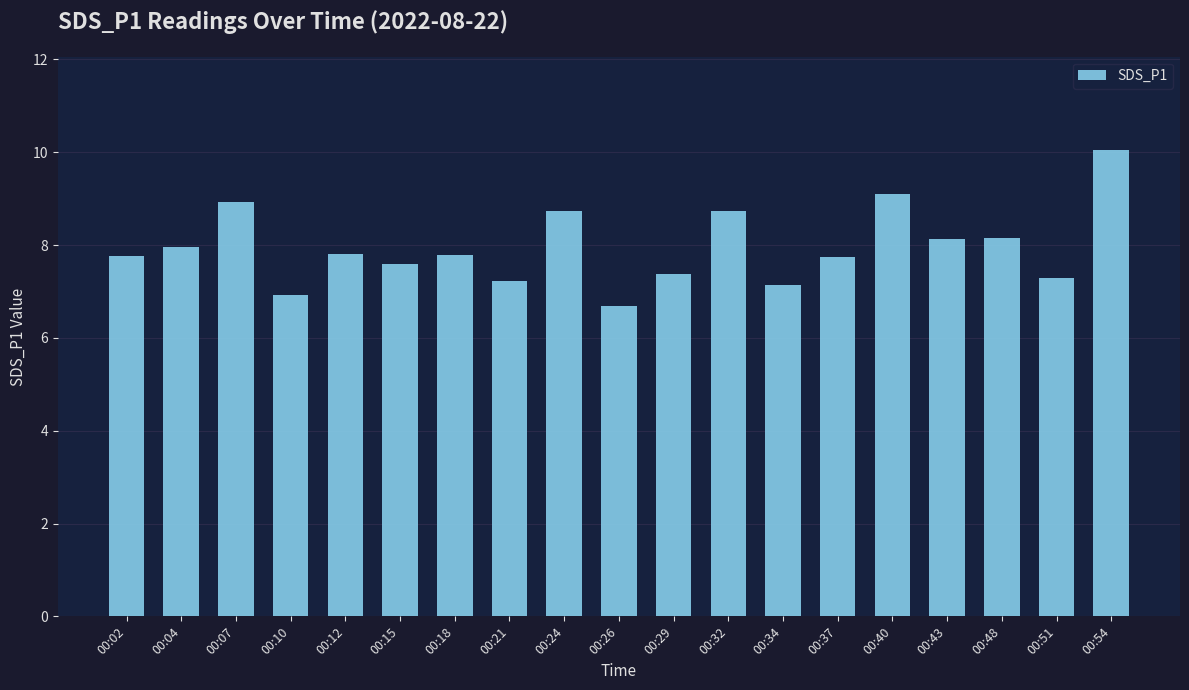

Where does the data first go above 7?

00:02